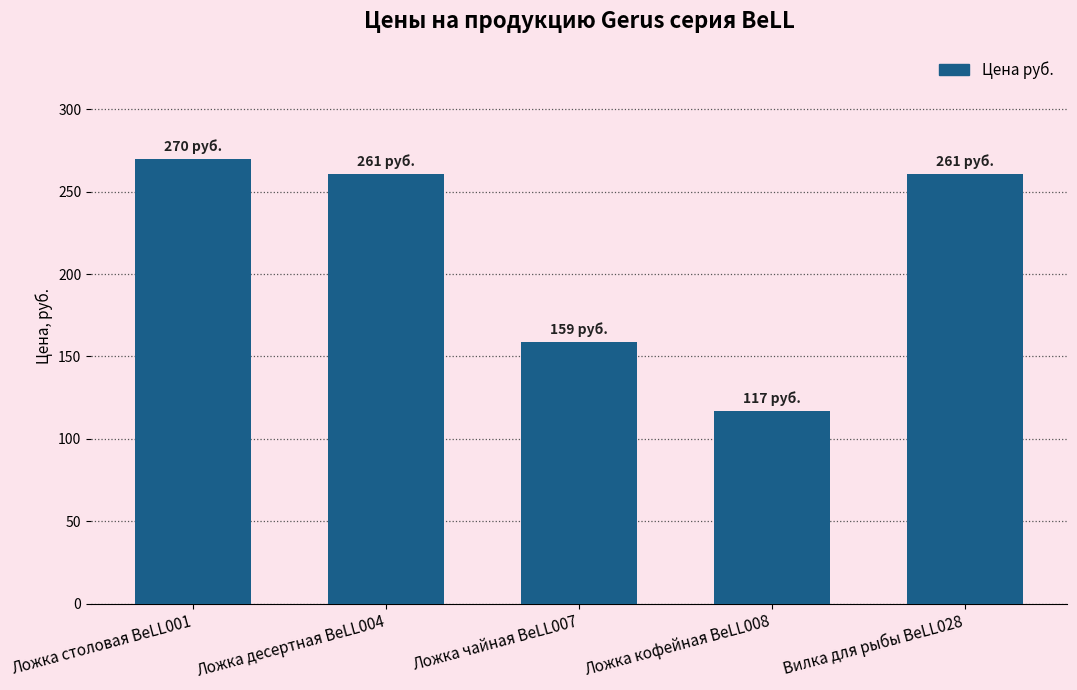

What is the change in value from Ложка столовая BeLL001 to Вилка для рыбы BeLL028?

-9